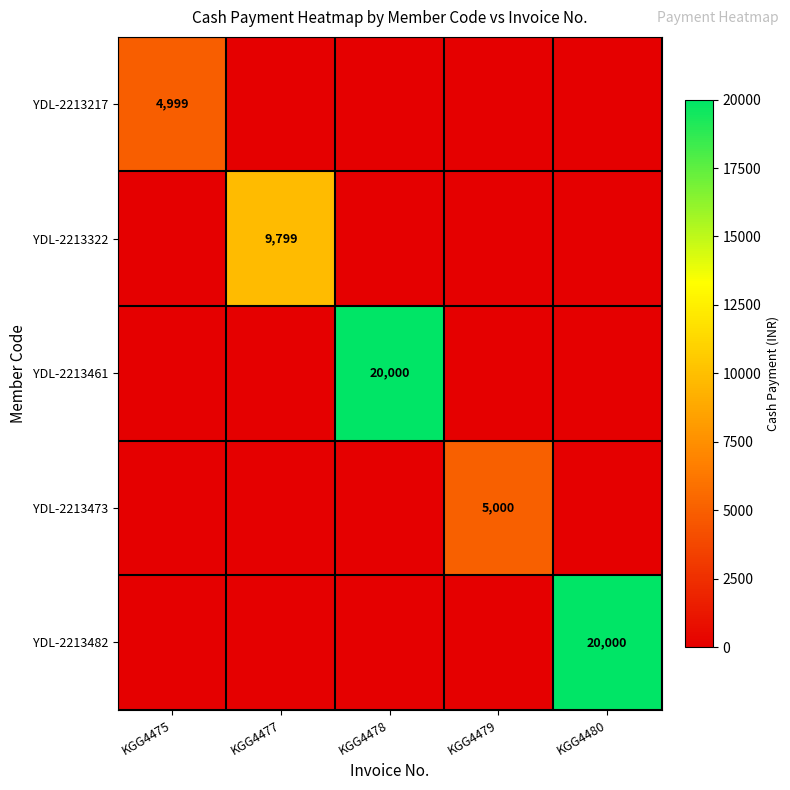

The YDL-2213482 series shows 20000 at KGG4480. True or false?

True